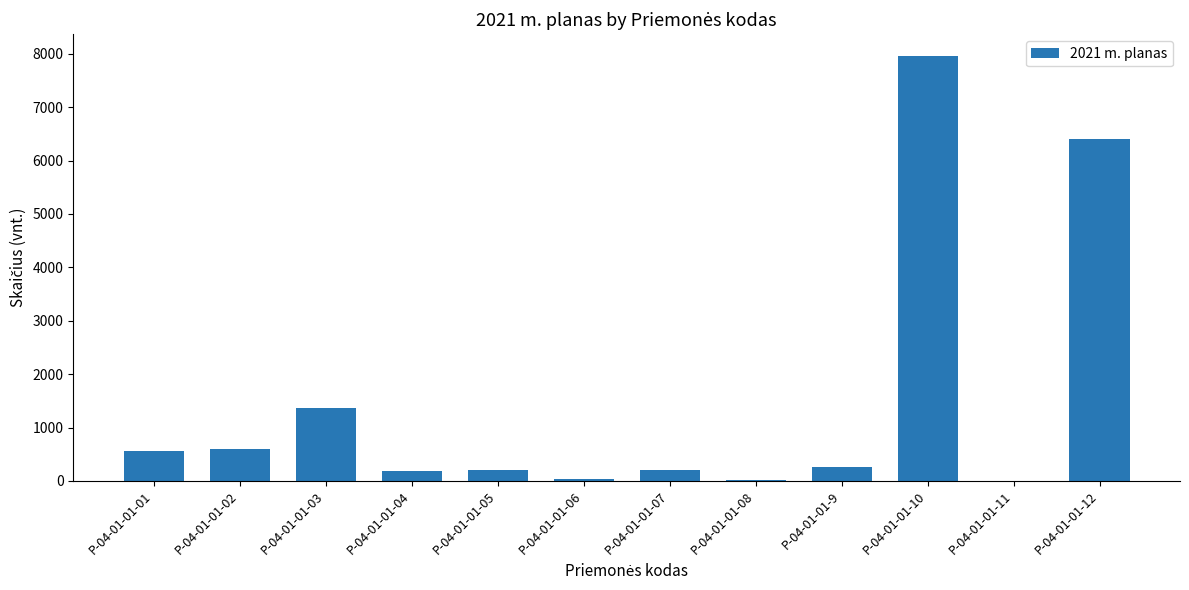

At which category does the chart reach its peak across all series?

P-04-01-01-10